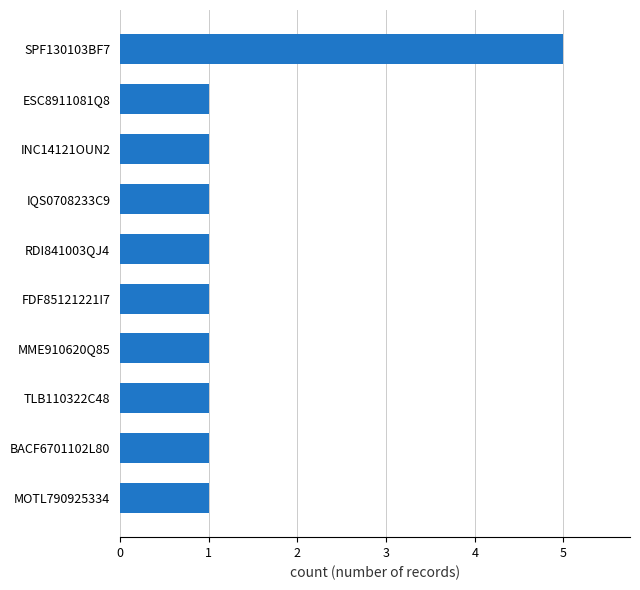

What is the sum of all values?

14